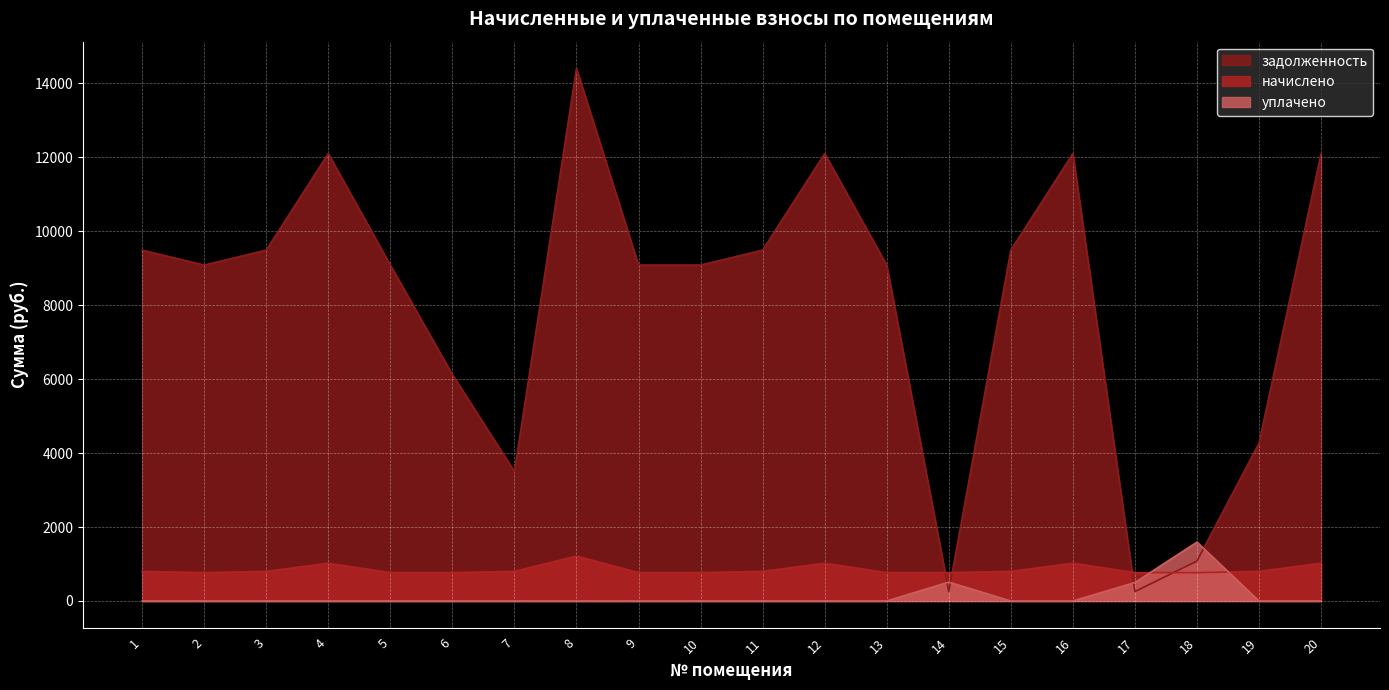

What is the maximum value shown in the chart?

14400.0